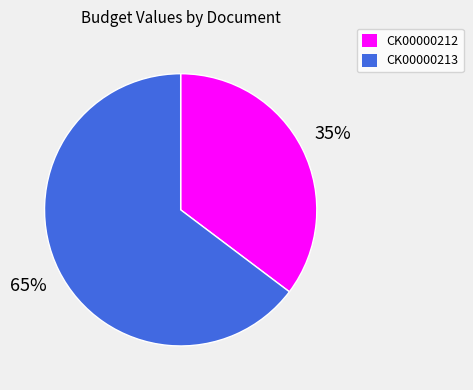

Combined, do CK00000213 and CK00000212 account for over 50%?

Yes